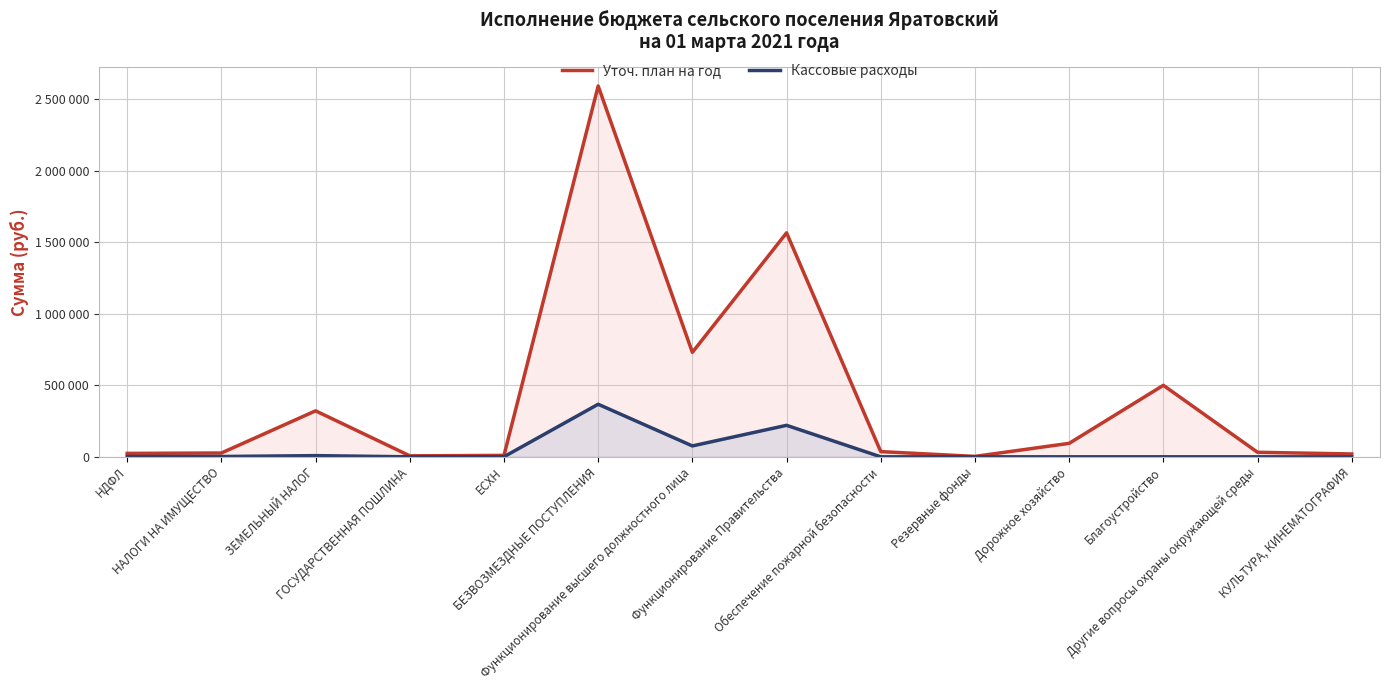

At how many categories does at least one series exceed 487471?

4